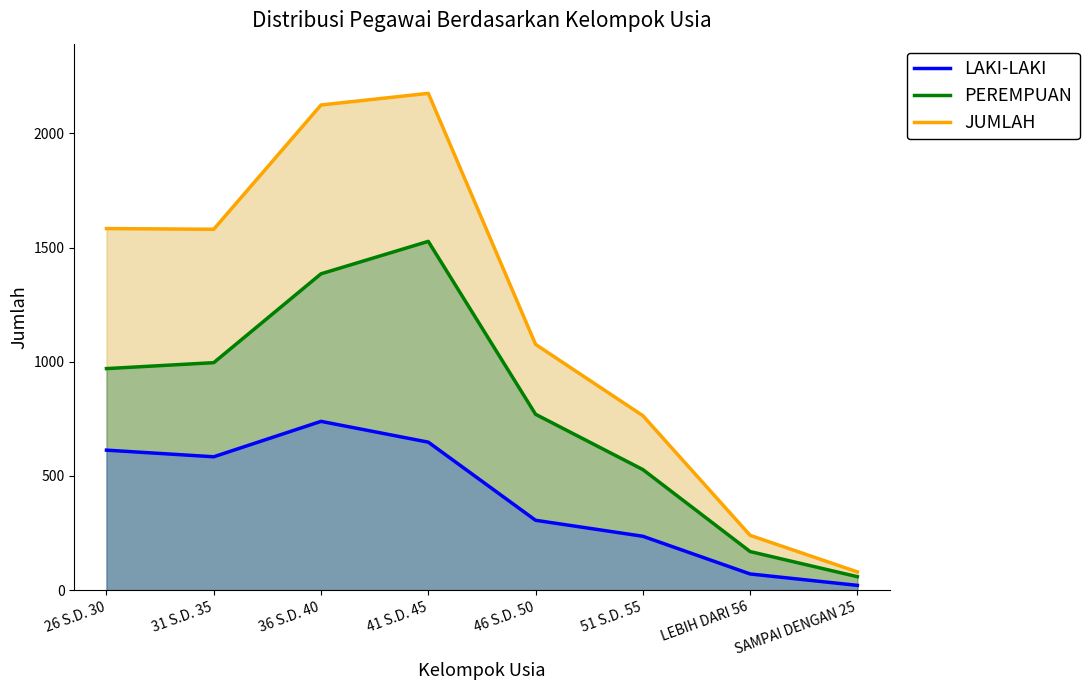

Count the number of categories in the chart.

8